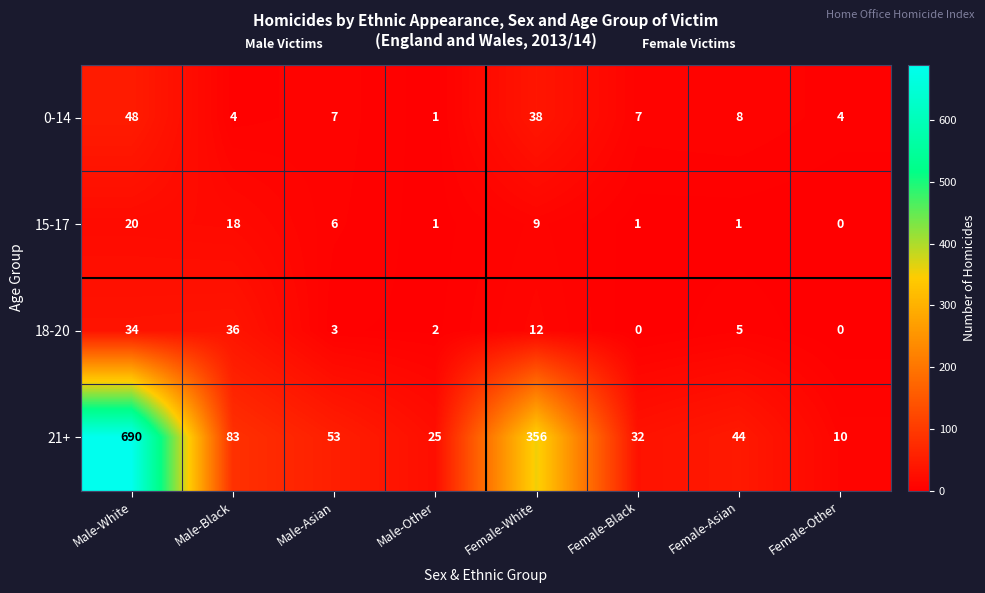

What is the sum of the 18-20 values at Male-Black and Male-Other?

38